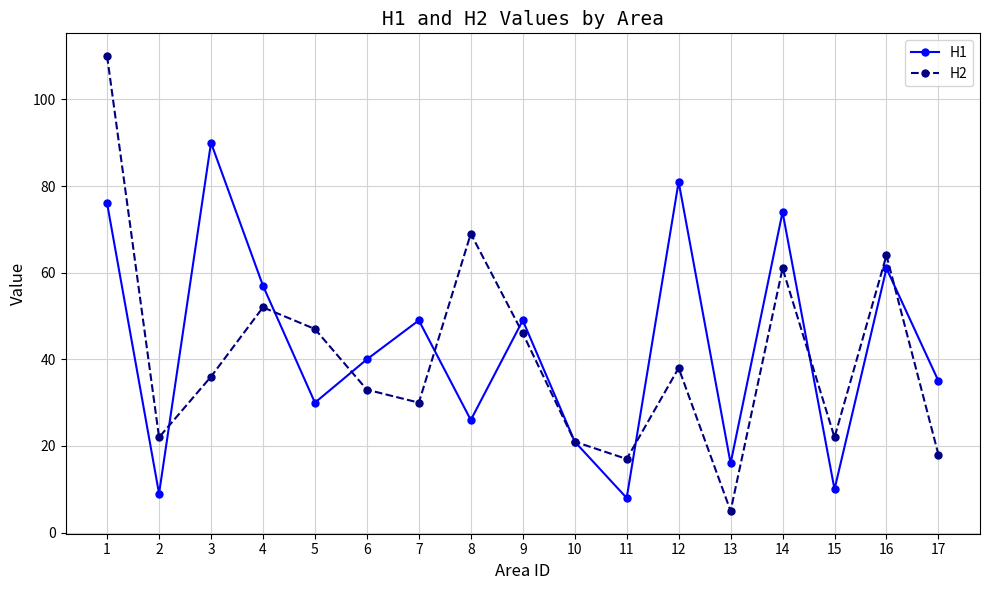

What is the sum of all H2 values?

691